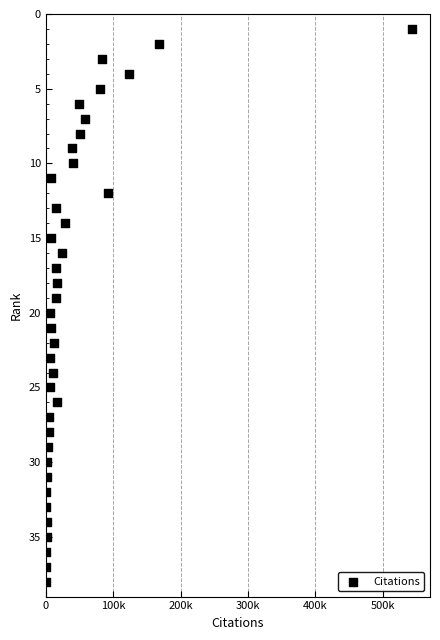

What is the range of X values (max minus min)?

543085